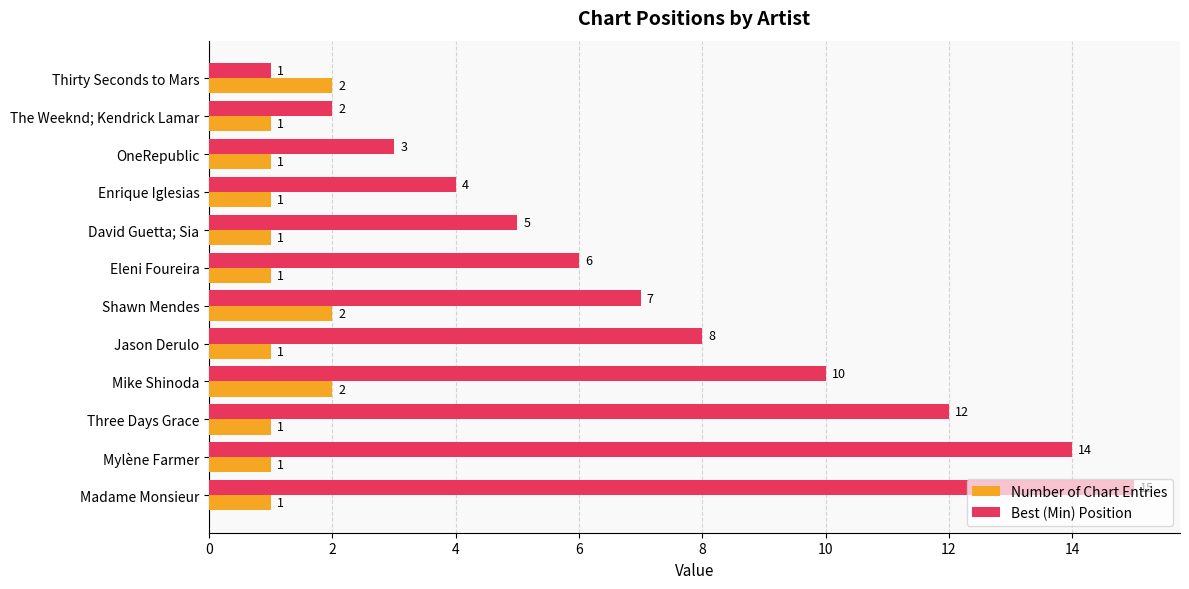

Which series has the largest range (max minus min)?

Best (Min) Position